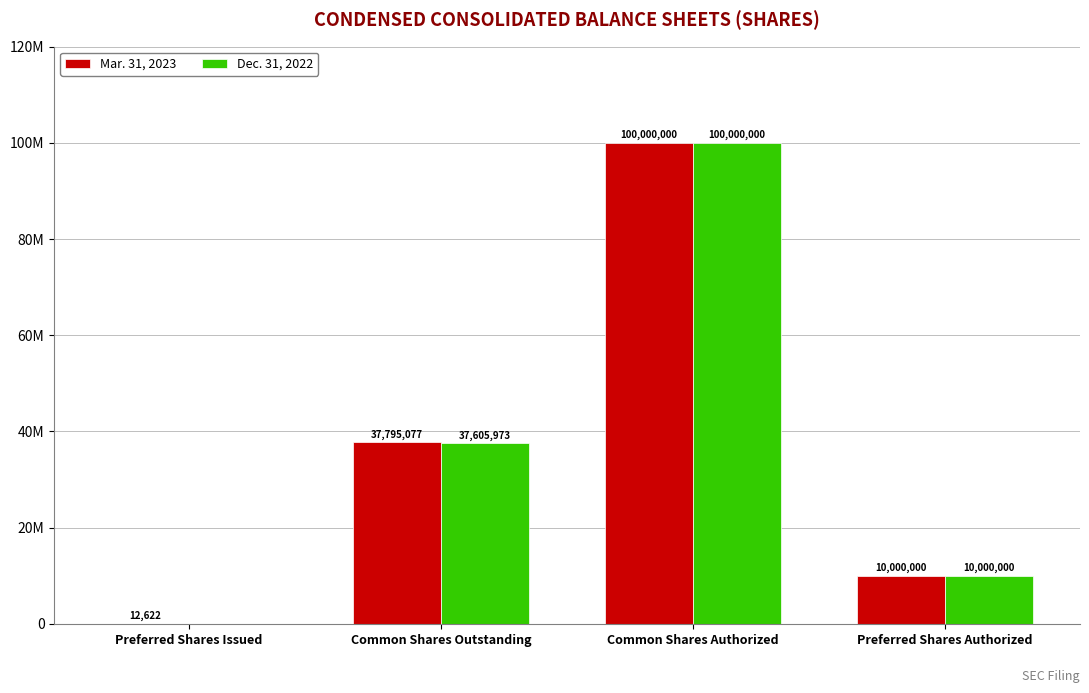

What is the label of the 4th bar from the left?

Preferred Shares Authorized